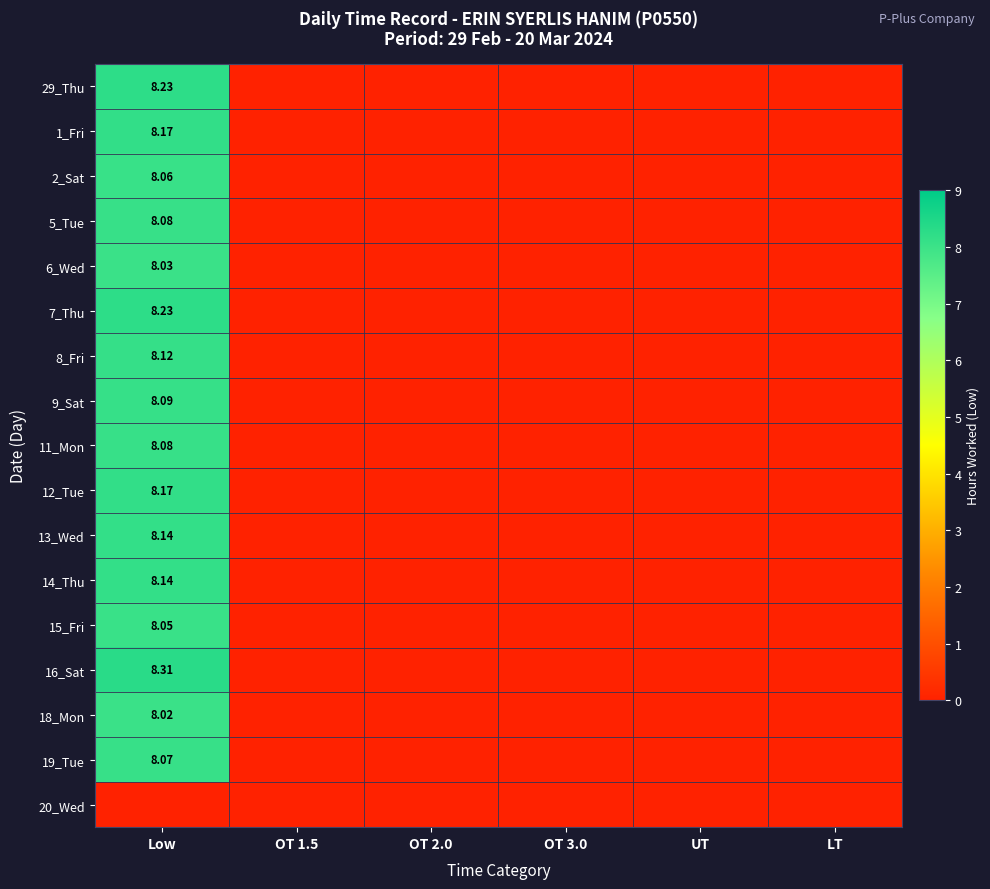

How many values in the 2_Sat series exceed 0?

1